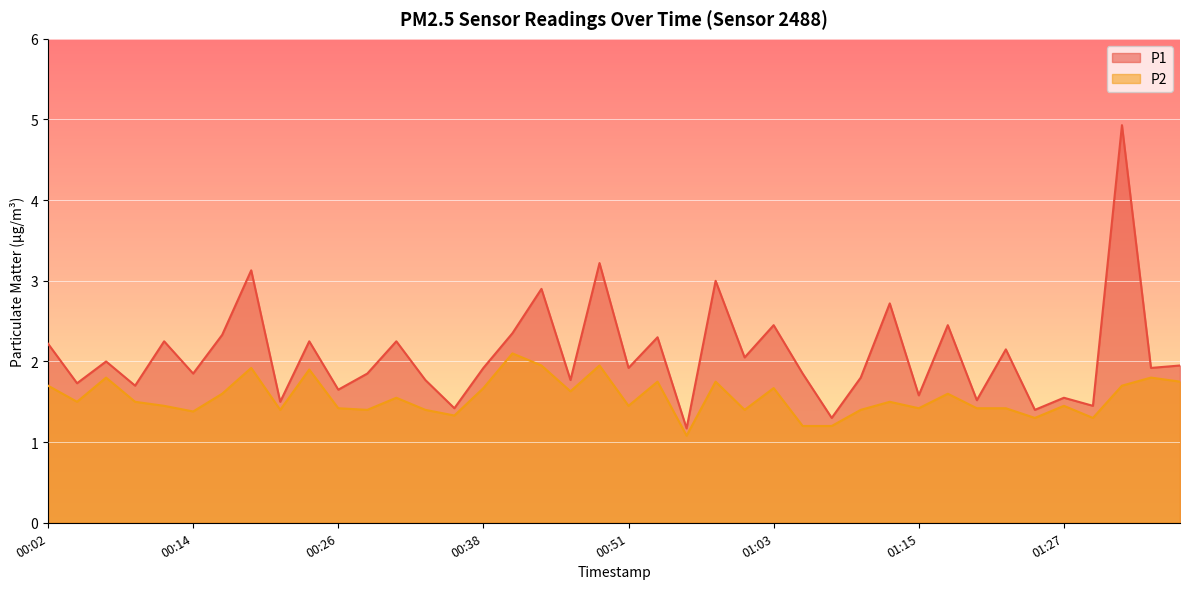

True or false: P2 and P1 intersect in this chart.

False